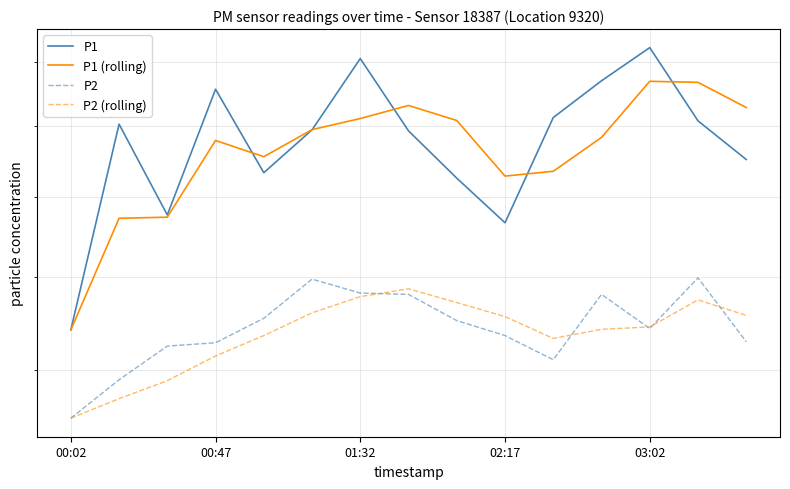

How many values in the P2 series are below 12?

2